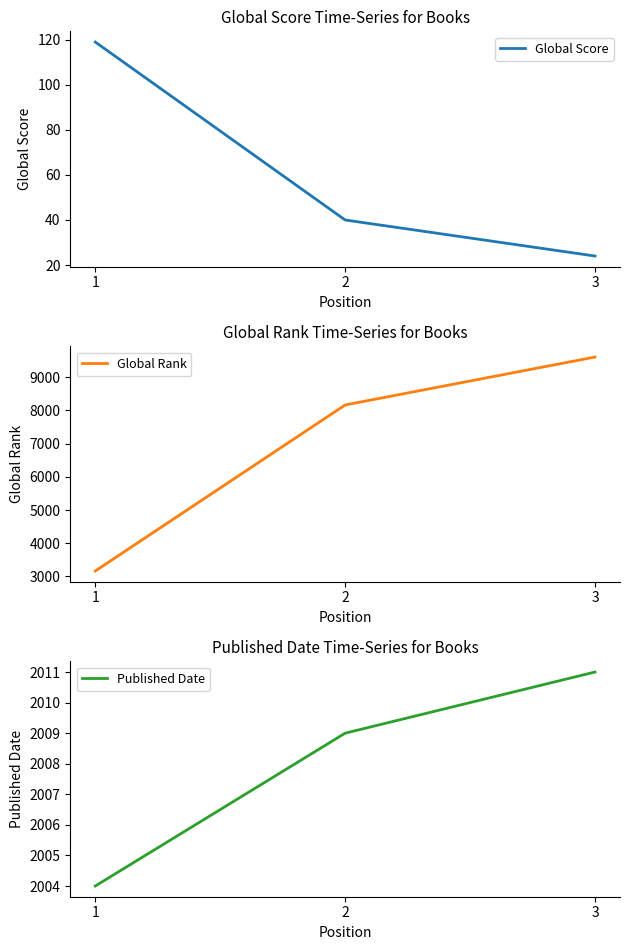

Reading left to right, what are all the values shown in this chart?

Global Score: 119	40	24
Global Rank: 3163	8163	9606
Published Date: 2004	2009	2011